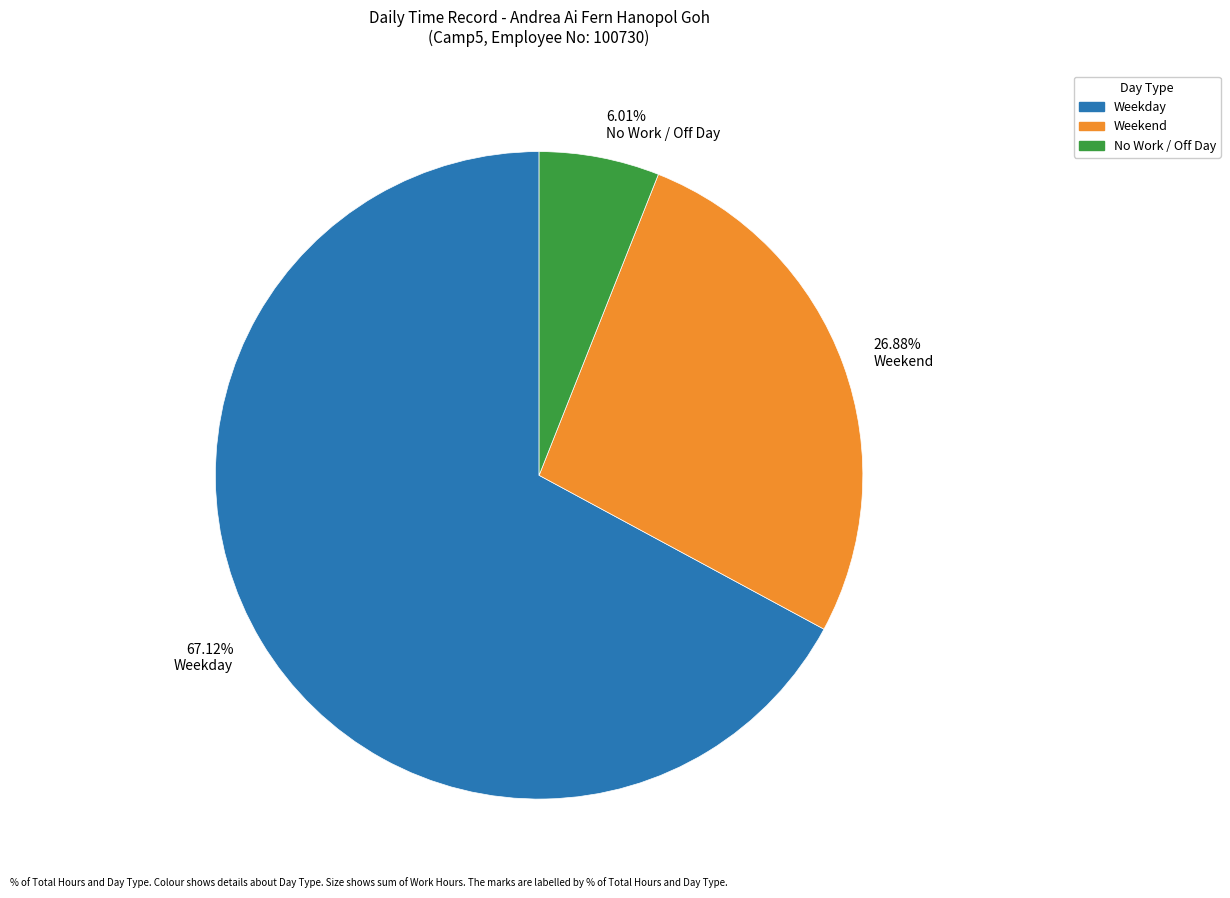

To the nearest percent, what is the difference between the largest and smallest slice percentages?

61%